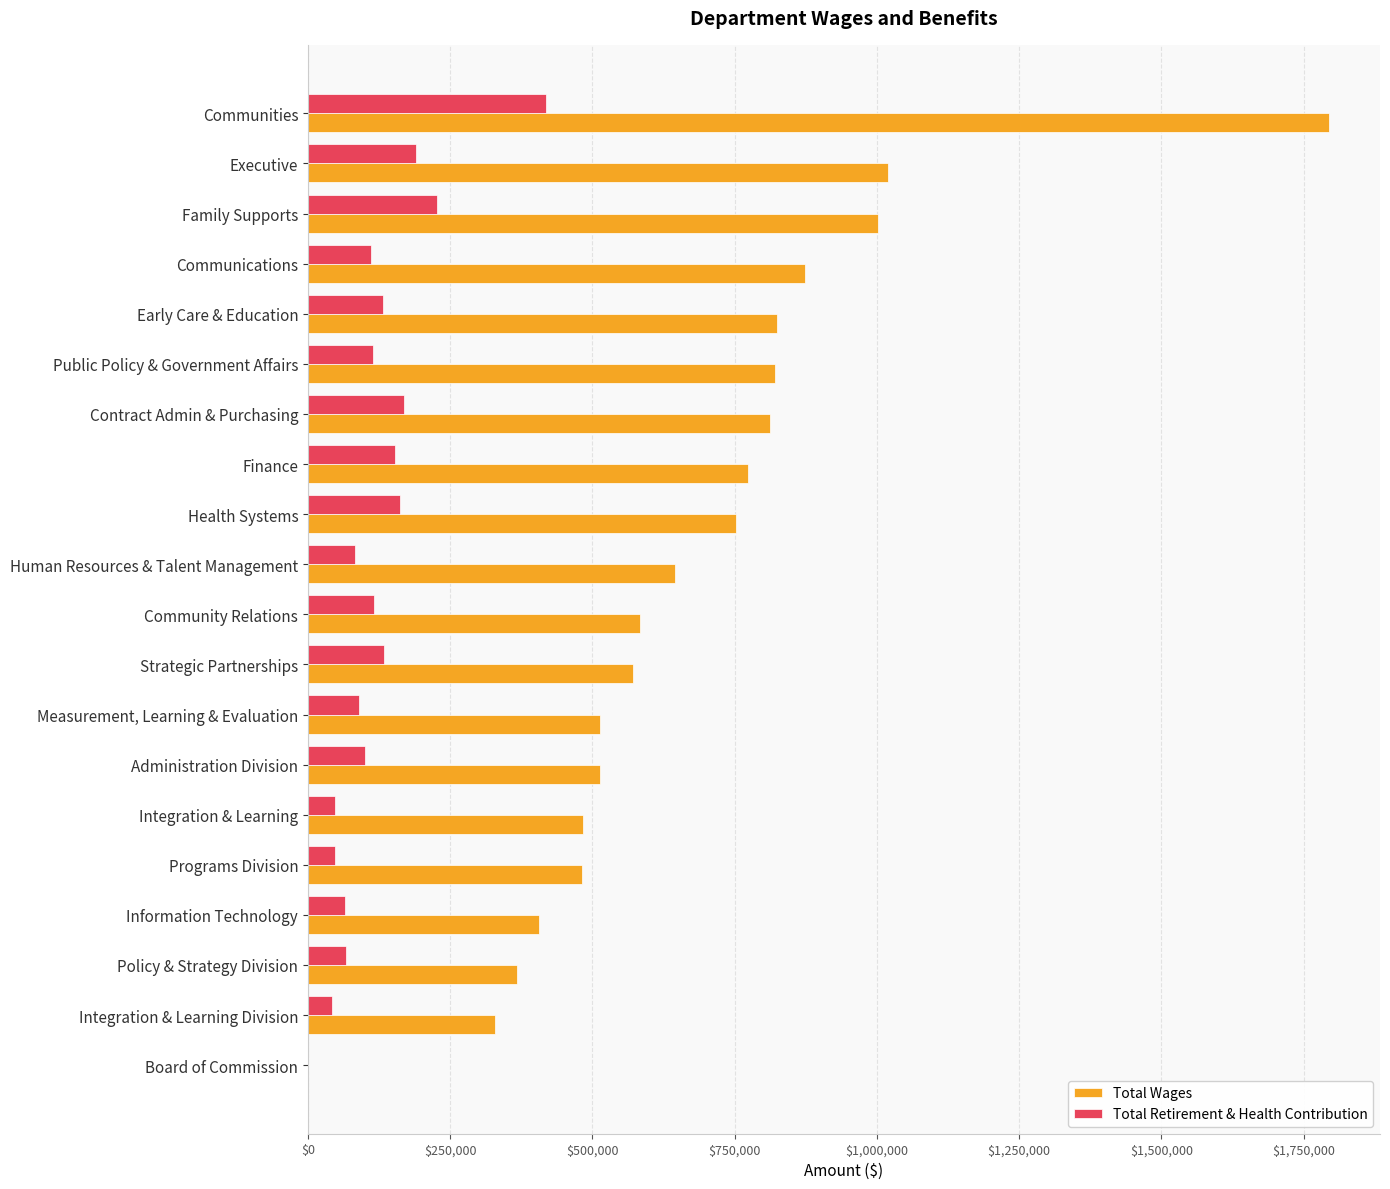

Is the value of Total Retirement & Health Contribution at Policy & Strategy Division greater than the value of Total Wages at Public Policy & Government Affairs?

No